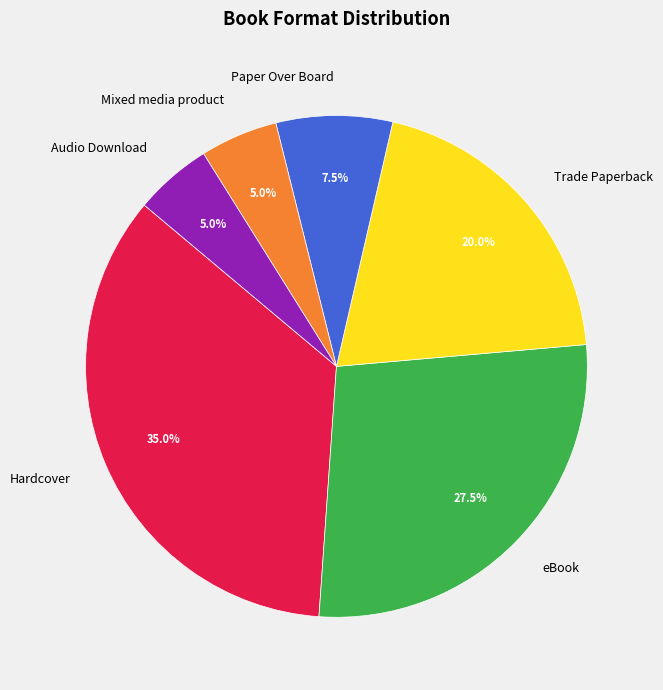

To the nearest percent, what percentage of the pie is Audio Download?

5%